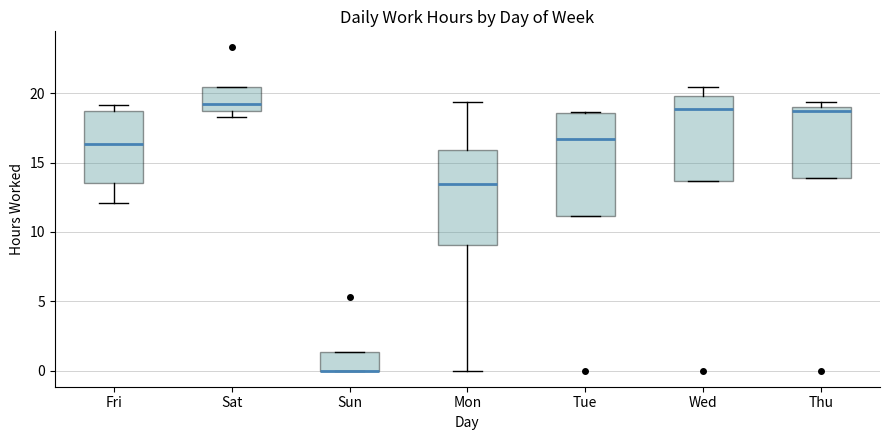

Reading left to right, read every box against the y-axis: the position of its median line, the range the box covers, and the ends of its whiskers. The values are not printed on the chart, so give them approximately, as read against the axis.

Fri: median 16.5, box 13.5 to 19.0, whiskers 12.0 to 19.0 (just above the box's upper edge)
Sat: median 19.0, box 18.5 to 20.5, whiskers 18.5 (just below the box's lower edge) to 20.5
Sun: median 0.0 (drawn on the box's lower edge), box 0.0 to 1.5, whiskers 0.0 to 1.5
Mon: median 13.5, box 9.0 to 16.0, whiskers 0.0 to 19.5
Tue: median 16.5, box 11.0 to 18.5, whiskers 11.0 to 18.5
Wed: median 19.0, box 13.5 to 20.0, whiskers 13.5 to 20.5
Thu: median 18.5, box 14.0 to 19.0, whiskers 14.0 to 19.5